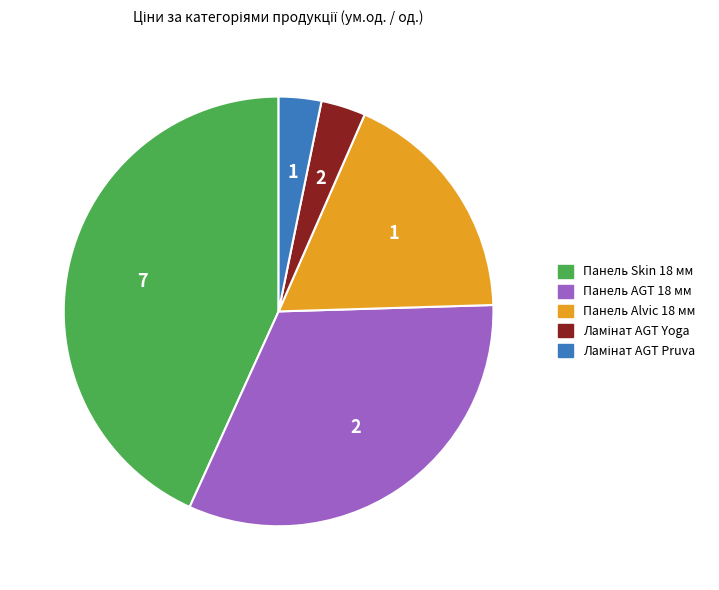

Which slice is the largest?

Панель Skin 18 мм